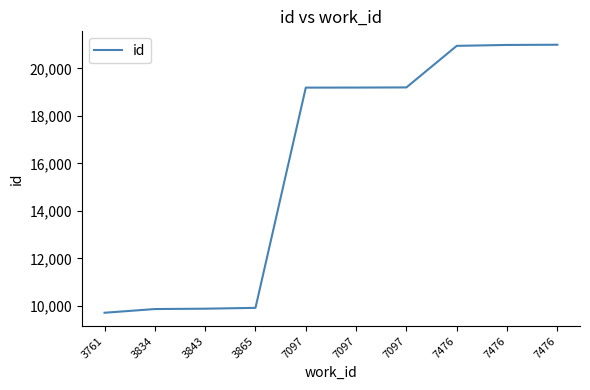

Does the chart display data point markers on the line(s)?

No